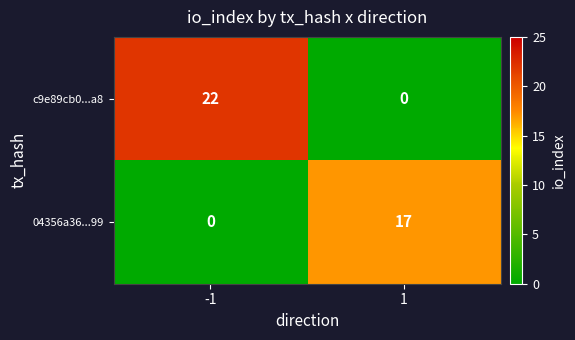

What is the total value across all series at 1?

17